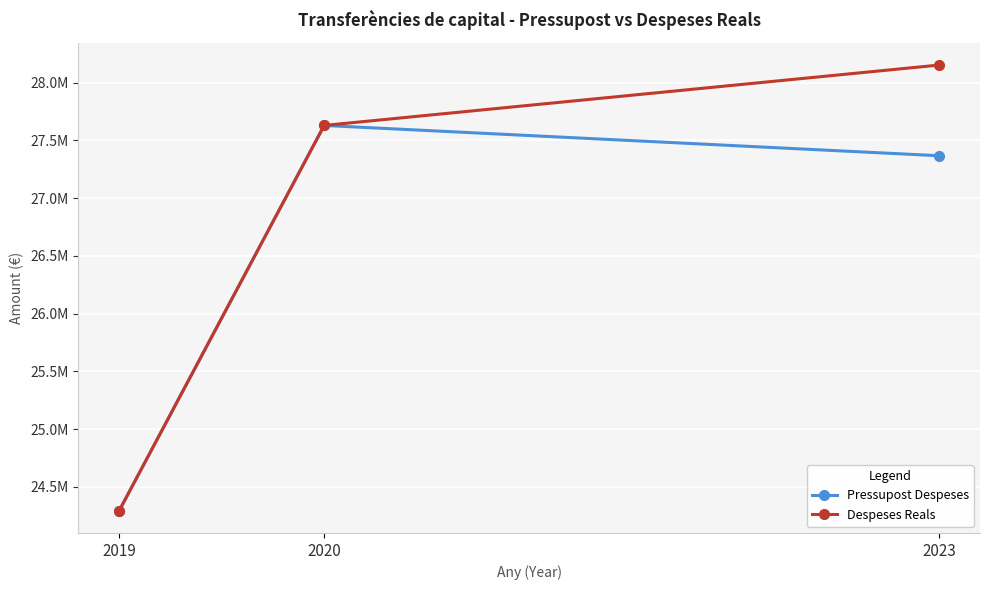

What is the total value across all series at 2023?

55518563.0